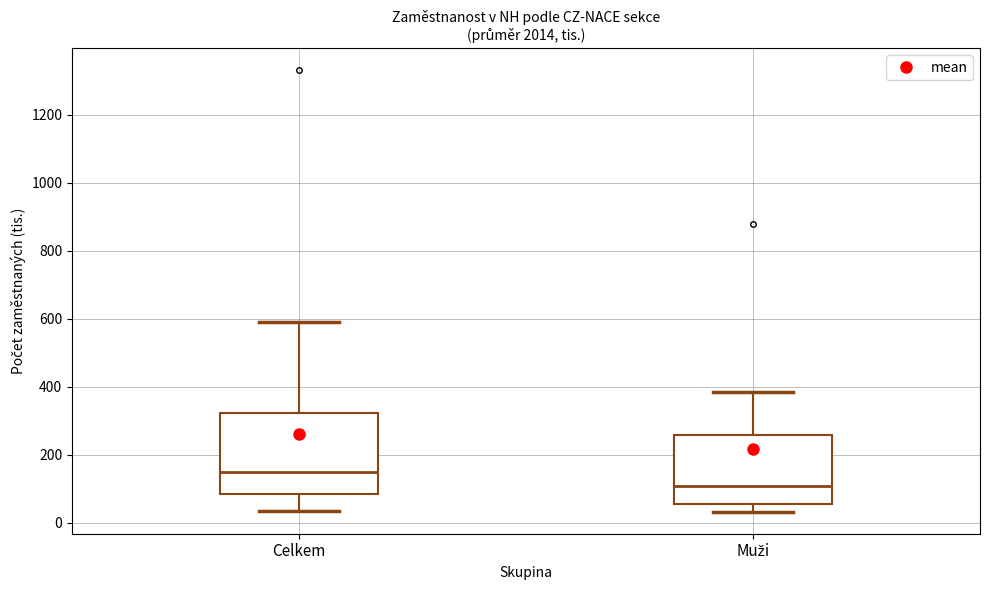

Where does the median line of the box for Muži sit on the y-axis? The values are not printed on the chart, so give them approximately, as read against the axis.

100